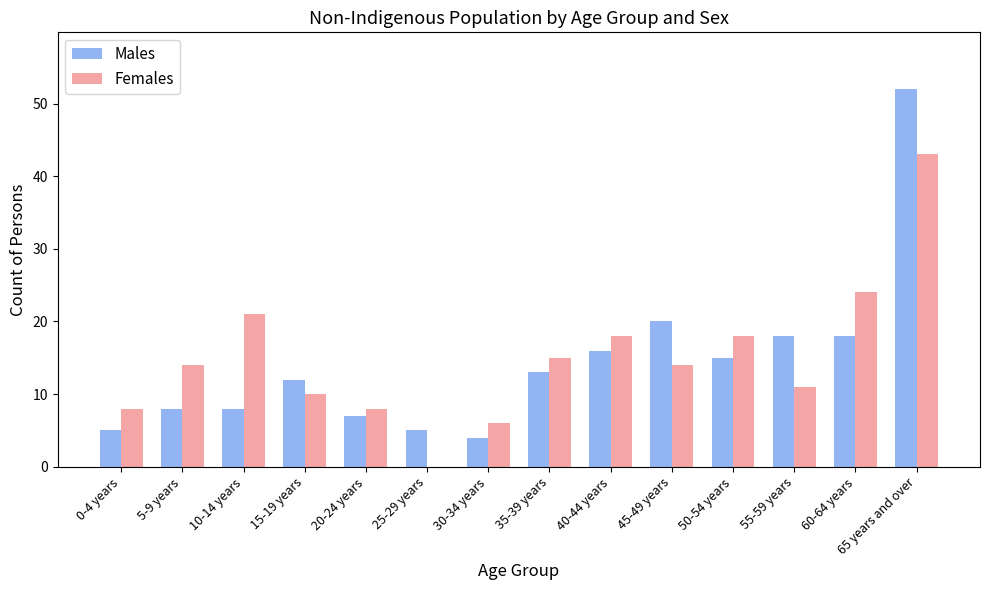

How many data points does each series have?

14